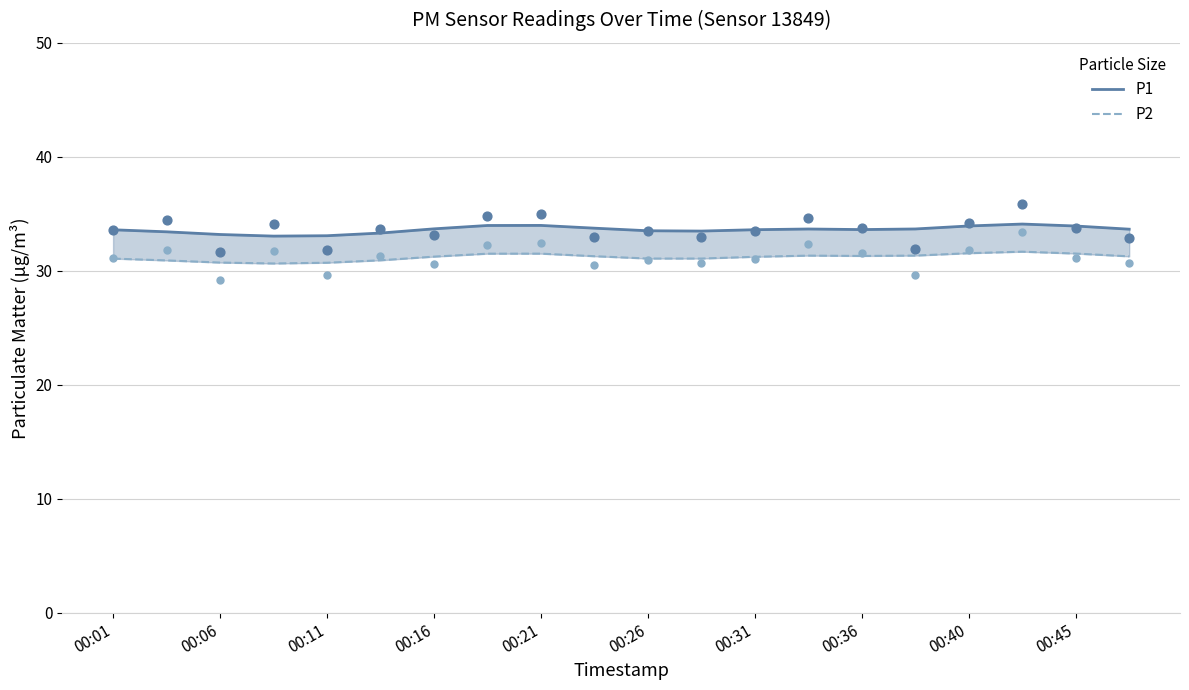

Which series reaches the minimum Y coordinate?

P2